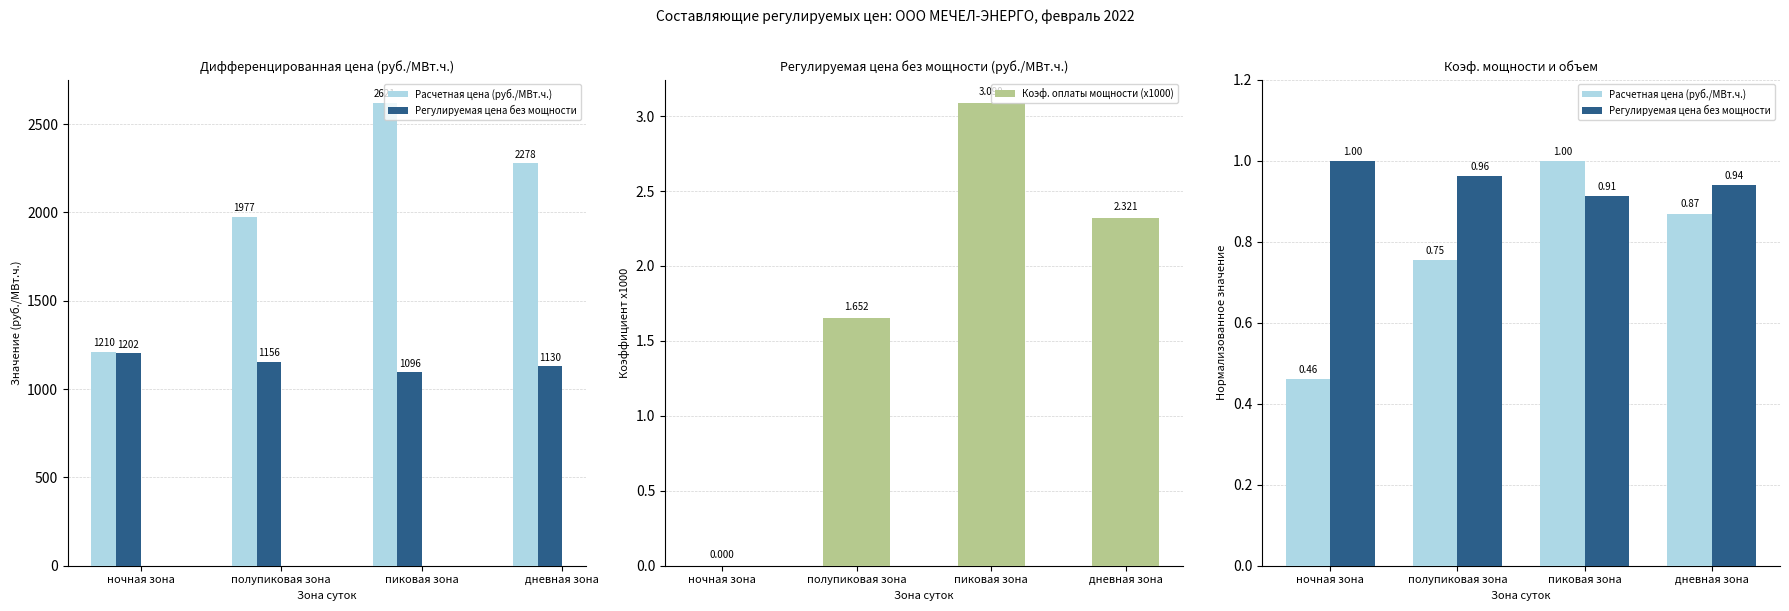

What position from the left is ночная зона?

1